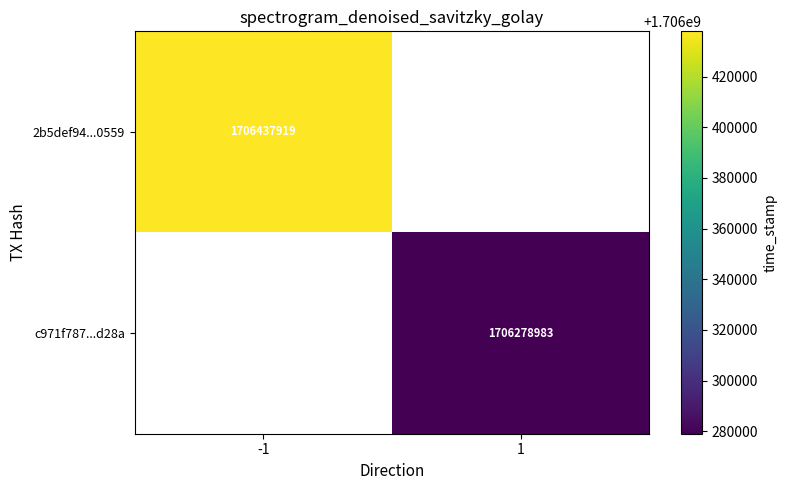

The c971f787...d28a series shows 1706278983 at 1. True or false?

True